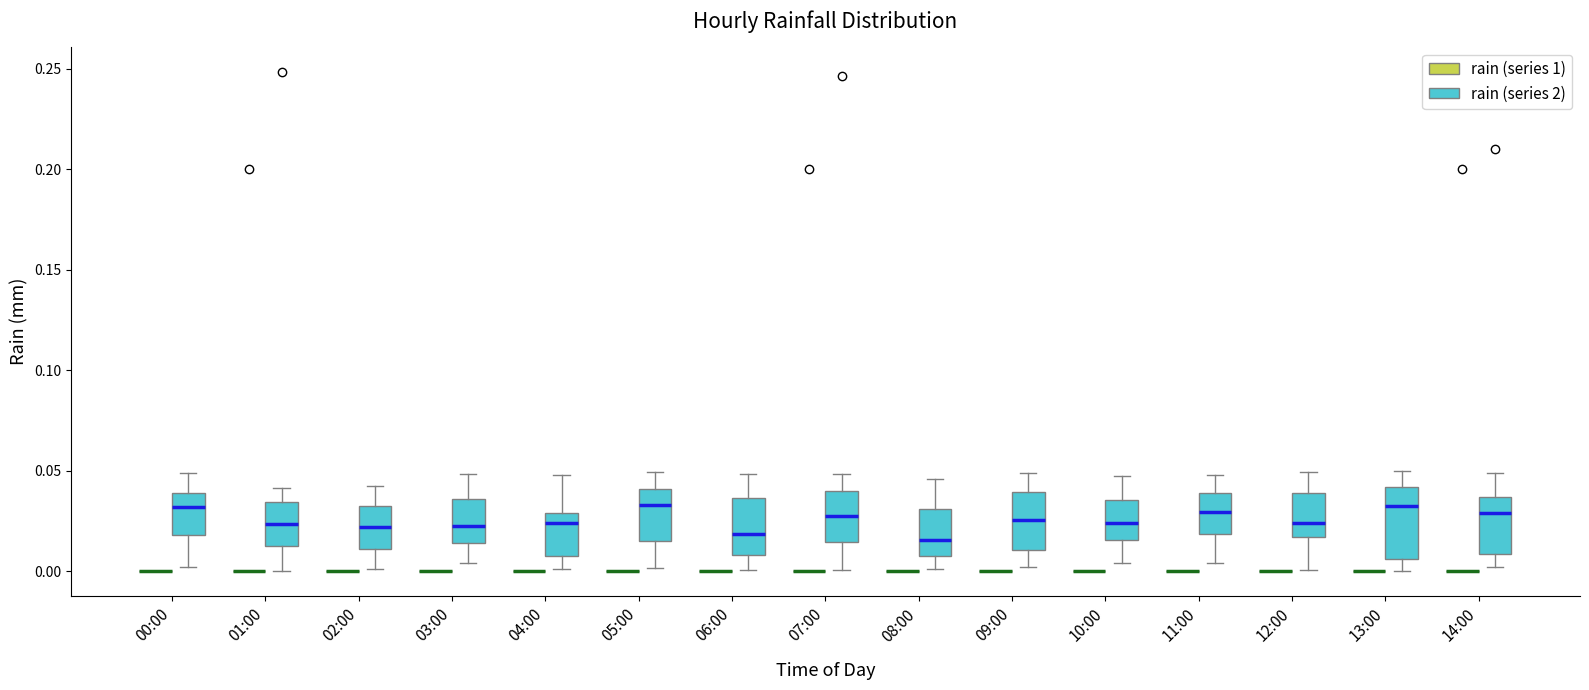

Comparing the boxes themselves (not the whiskers), which one is the tallest?

13:00 (rain (series 2))